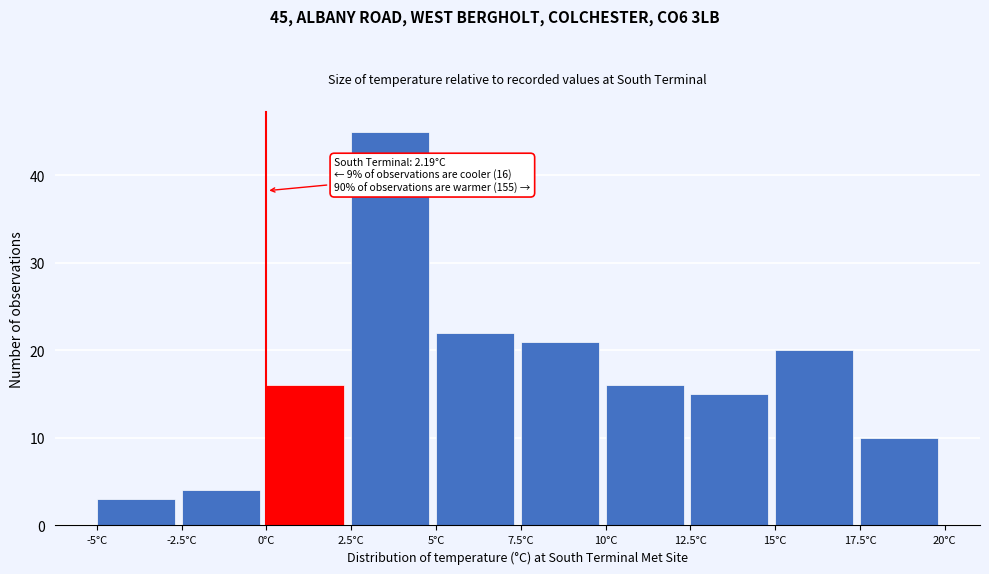

Which range on the x-axis has the tallest bar?

2.5 to 5.0